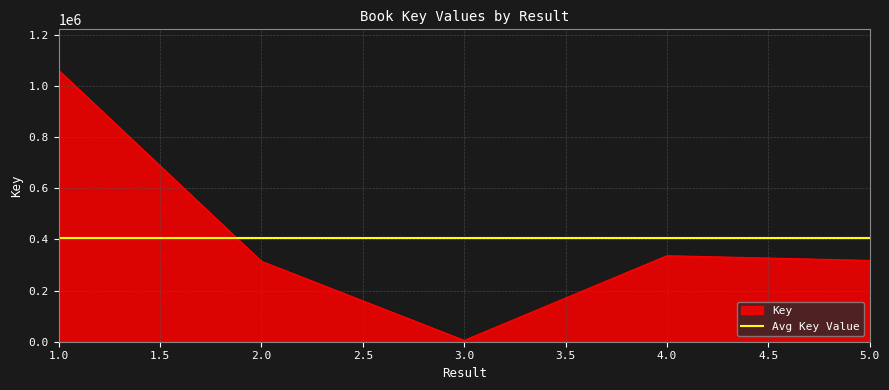

How many lines are shown in the chart?

1